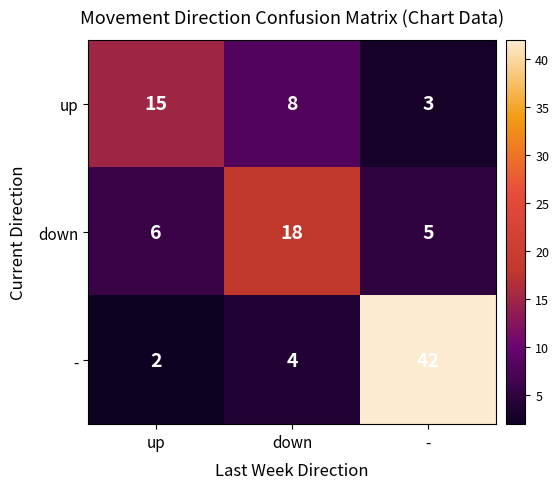

How many distinct data groups are displayed?

3